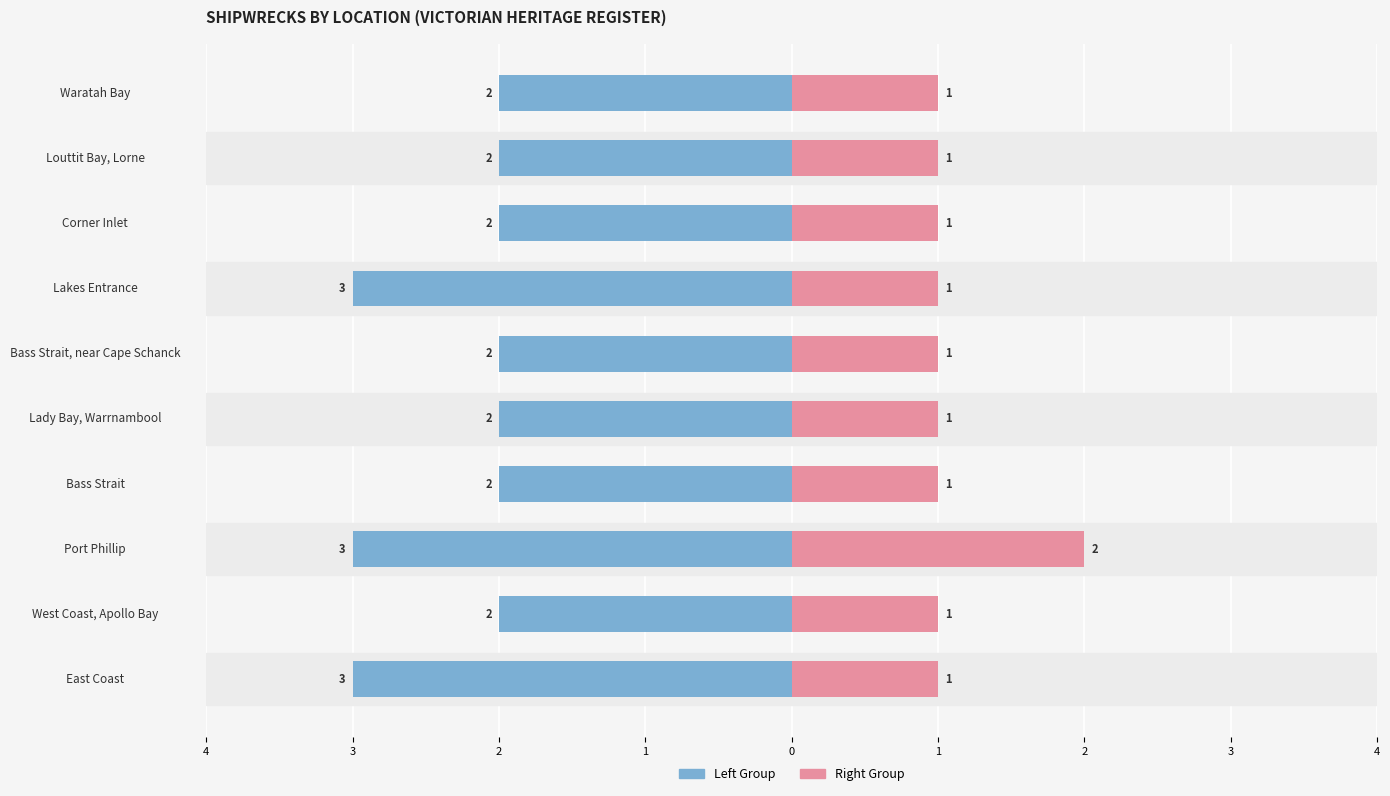

Reading left to right, list all the values displayed in this chart.

Count (Left): -3	-2	-3	-2	-2	-2	-3	-2	-2	-2
Count (Right): 1	1	2	1	1	1	1	1	1	1